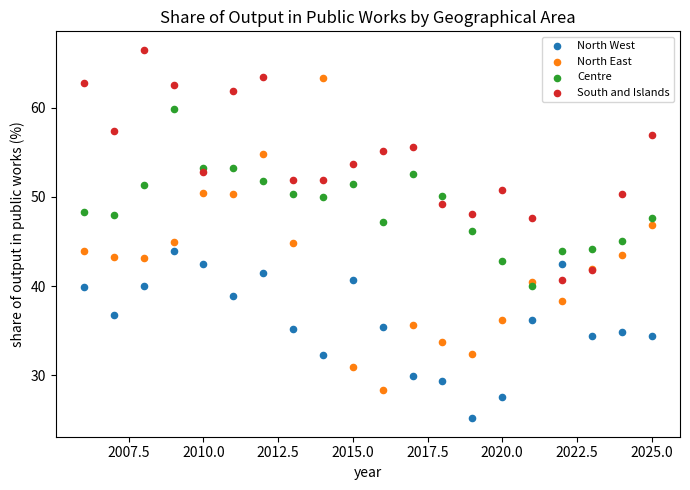

Which series has the largest Y range (max minus min)?

North East